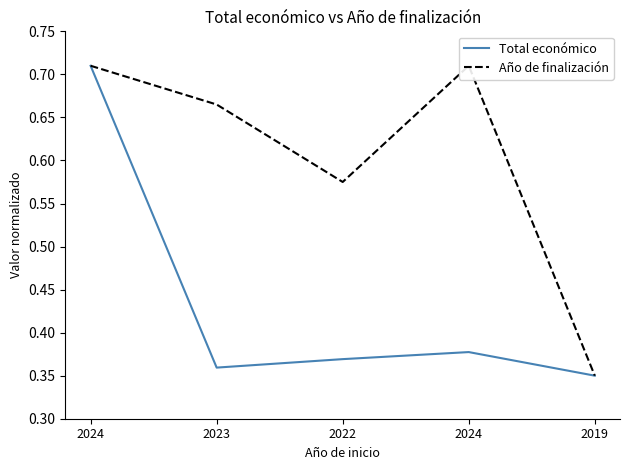

True or false: Año de finalización and Total económico cross at least once.

False